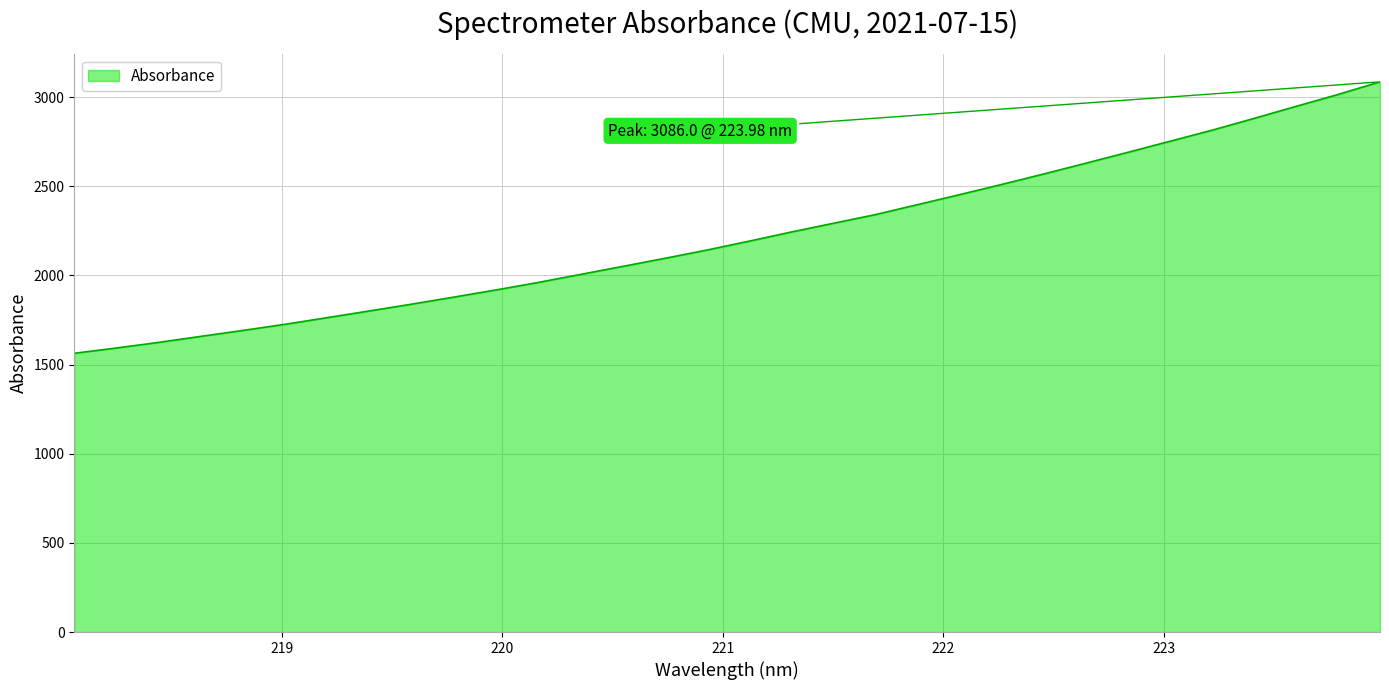

True or false: the data has more than 0 interior local peaks.

False